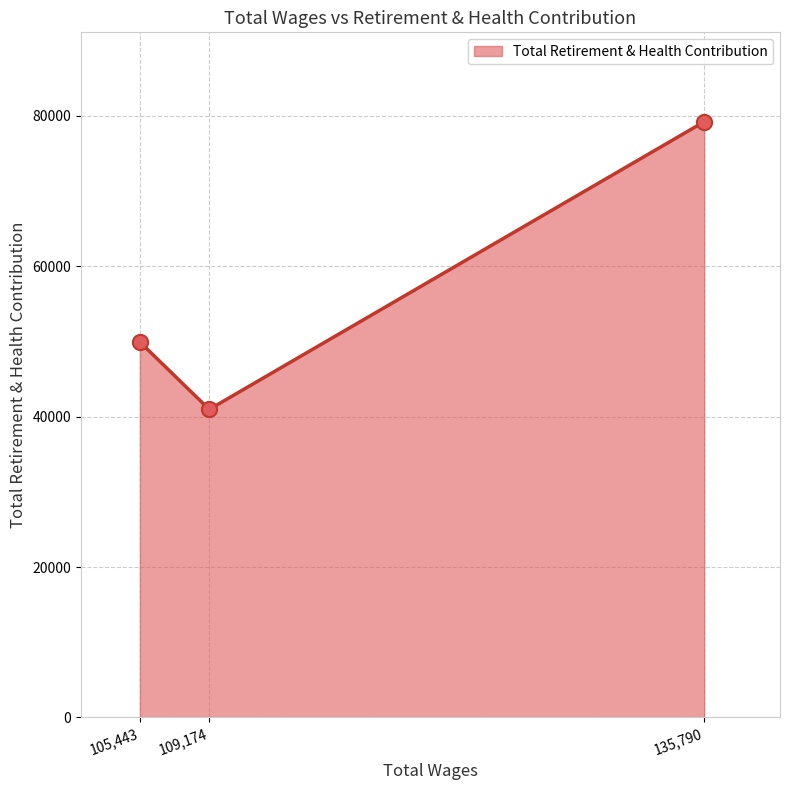

Which has a higher value, 105,443 or 109,174?

105,443